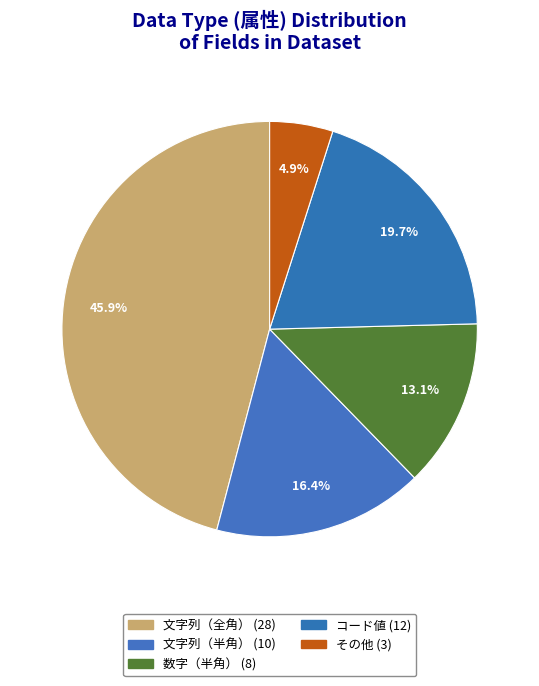

How much of the chart is everything except 文字列（全角）?

54.1%